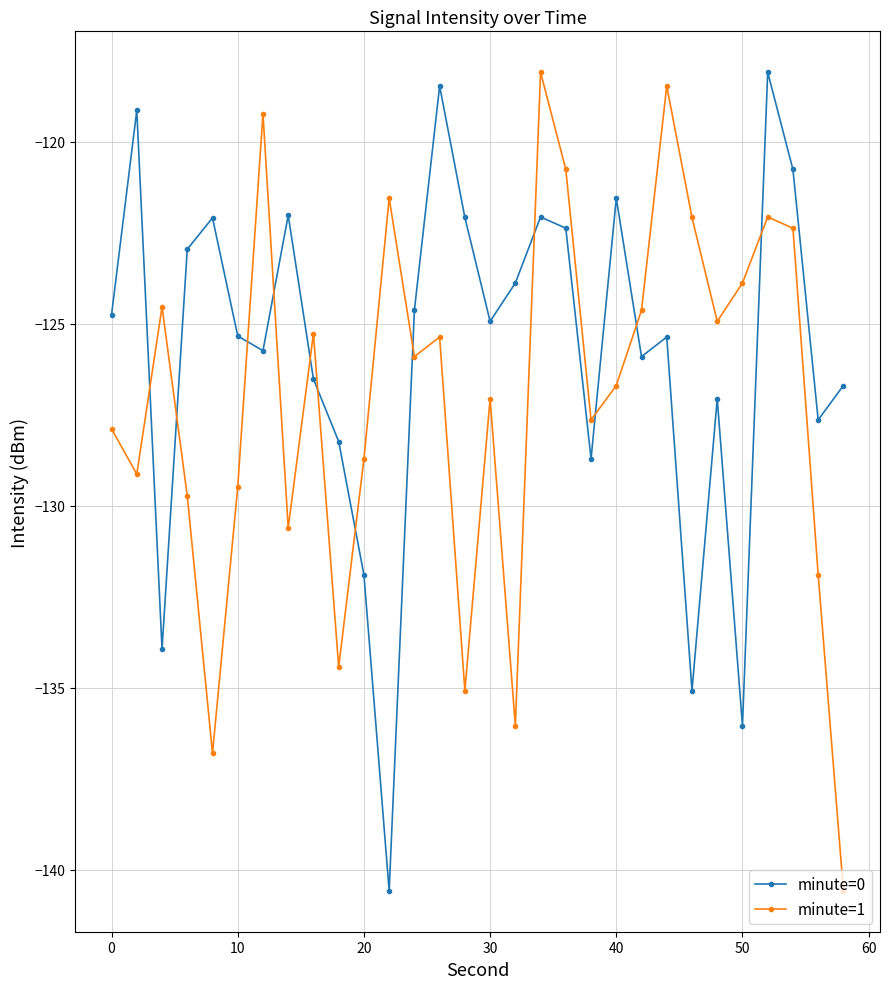

What is the minimum value for minute=1?

-140.6